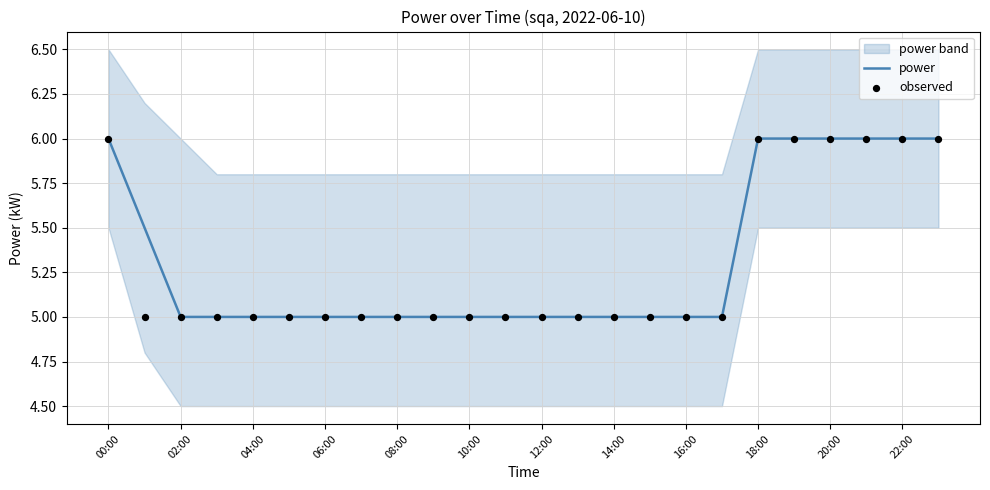

True or false: power has a value of 5.0 at 04:00.

True